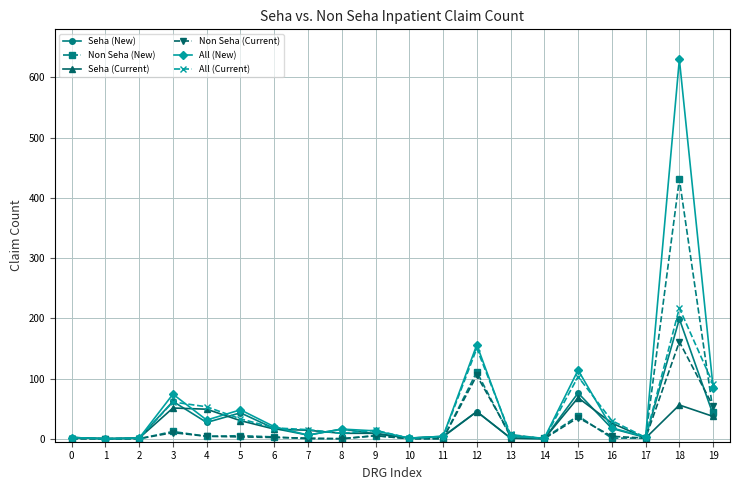

Which series has the widest spread of values?

All (New)